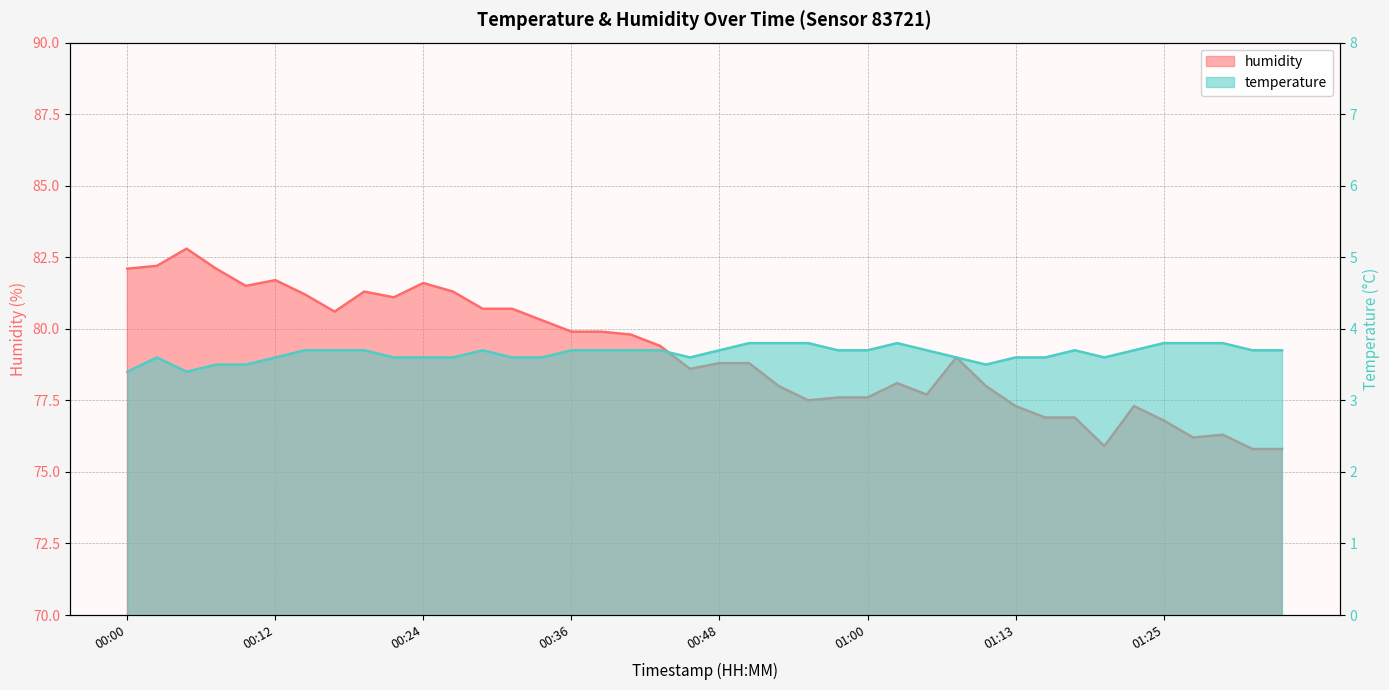

What is the difference between the highest and lowest values at 00:43?

75.7